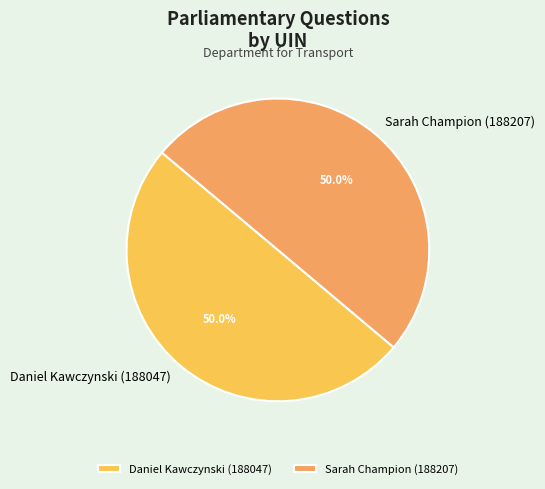

True or false: Daniel Kawczynski (188047) accounts for 50% of the total.

True